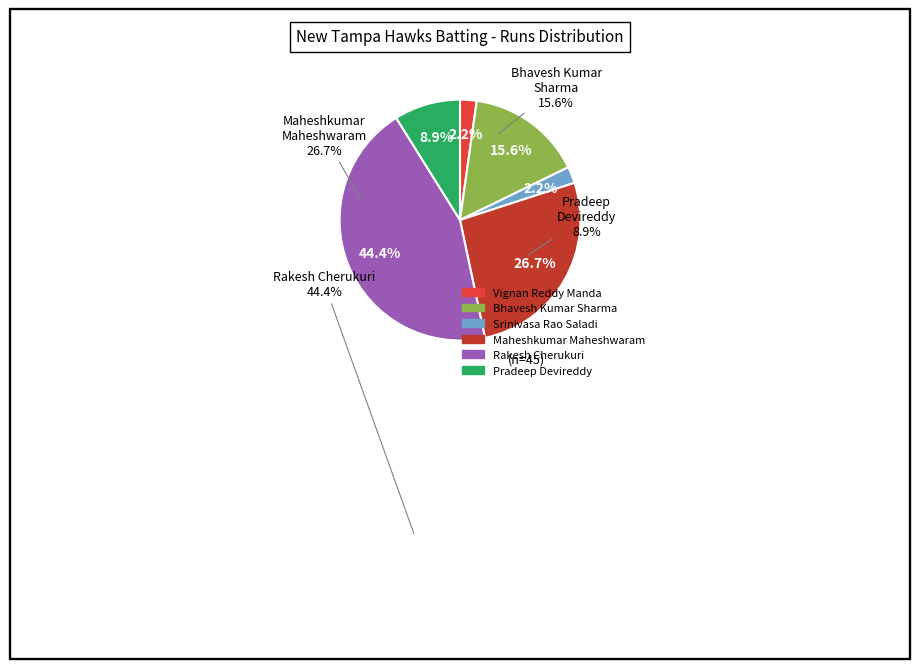

Is there a majority slice in this chart?

No